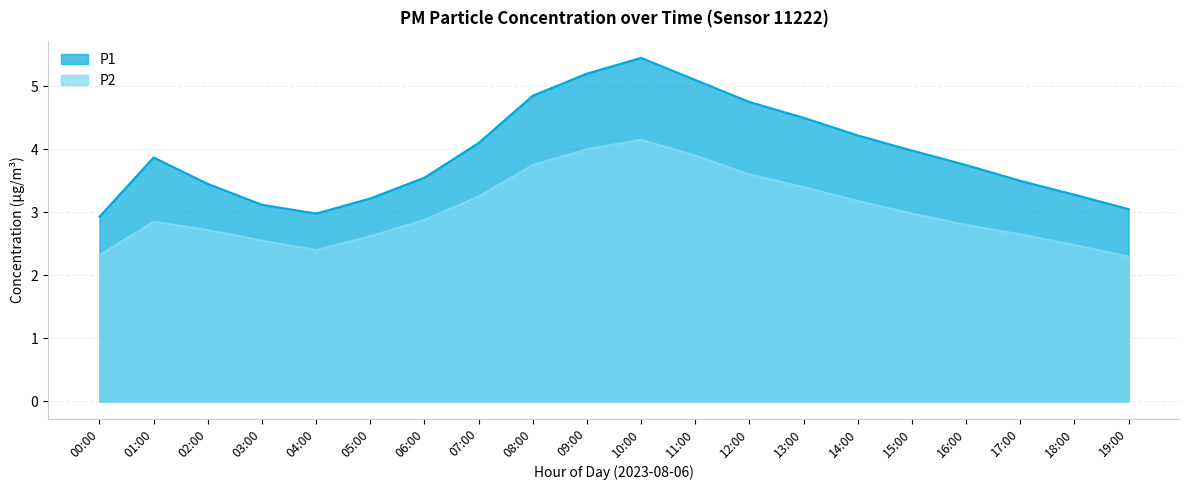

At which category does P2 reach its first local valley?

04:00